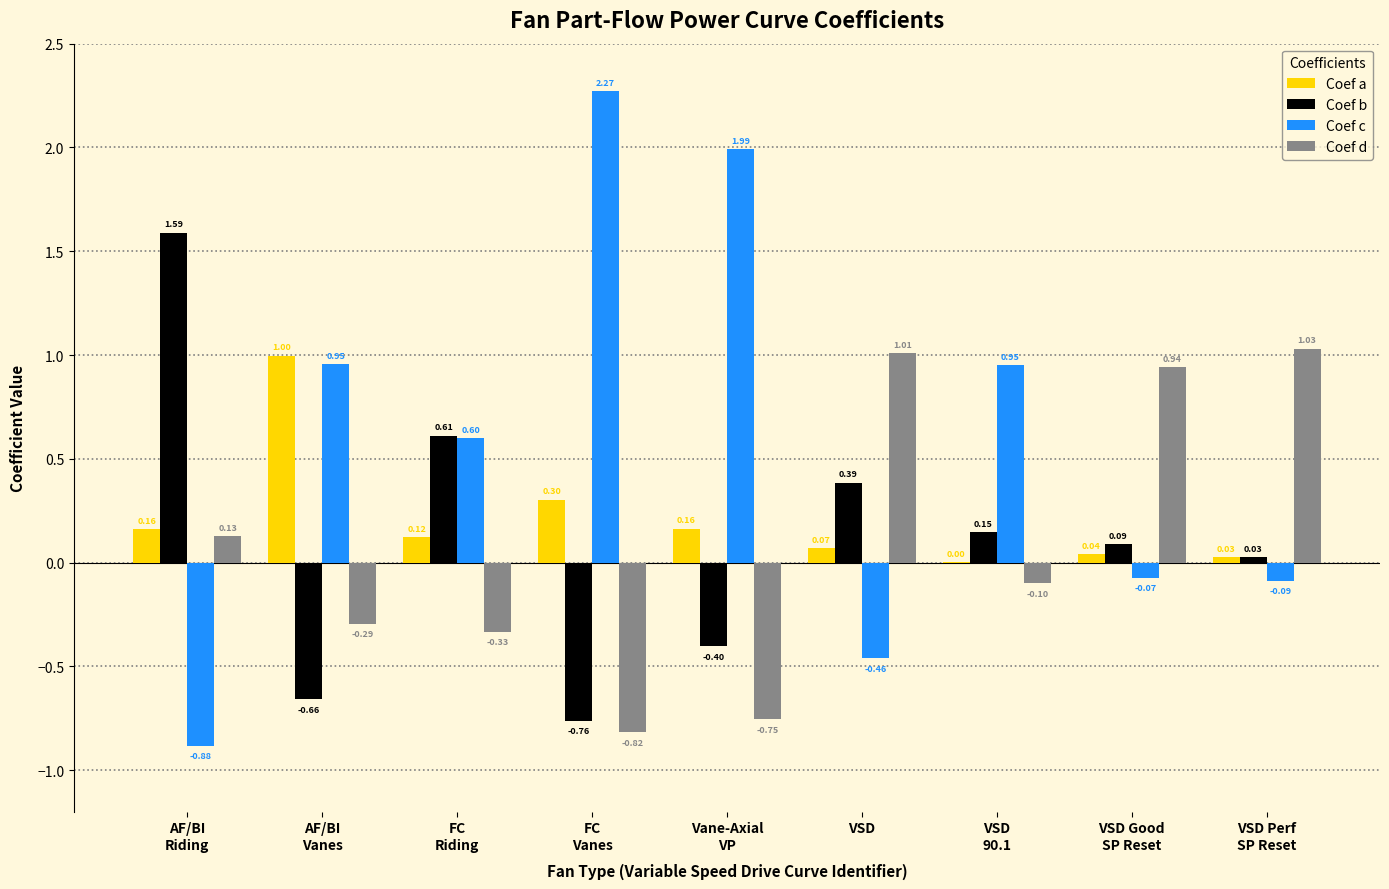

How many values in Coef b are above zero?

6